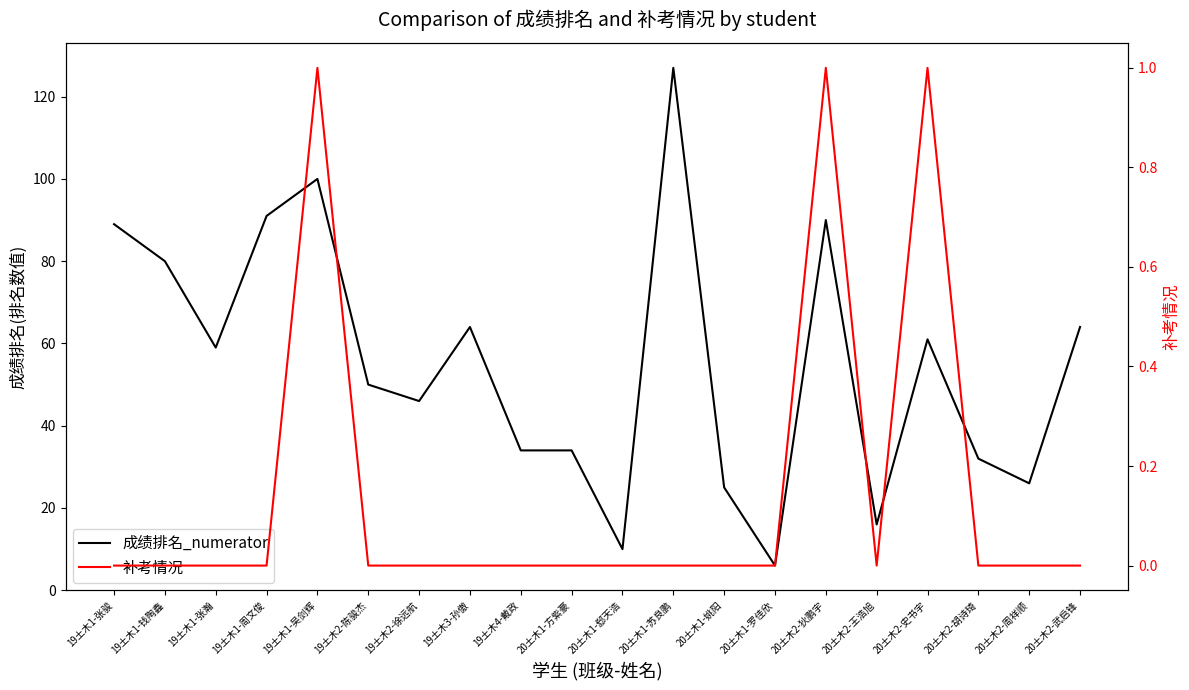

Is this an area chart (filled region under the line)?

No